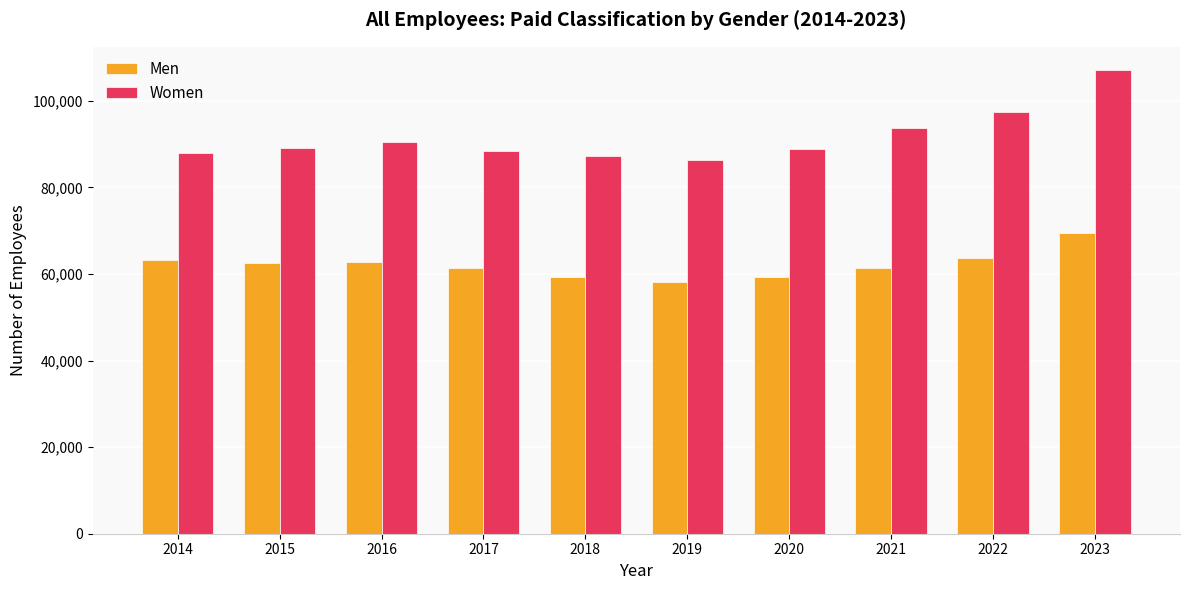

What are all the series names shown in the legend?

Men, Women